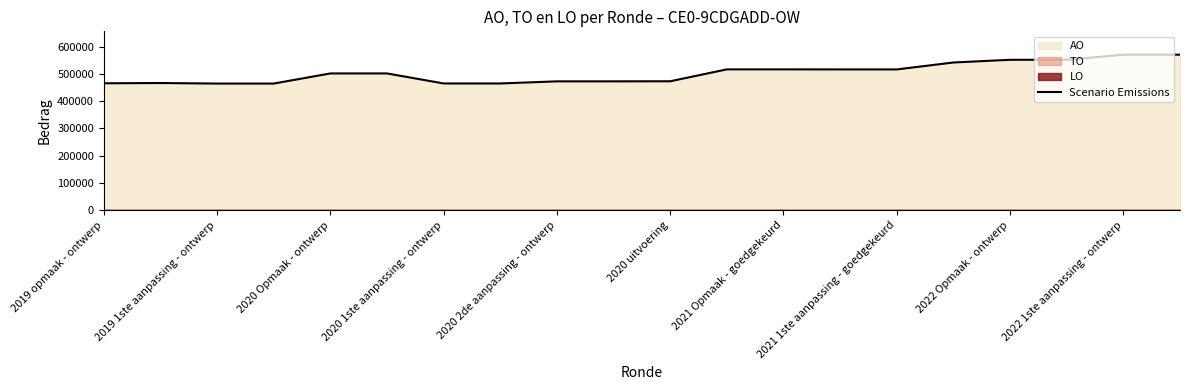

What is the smallest value displayed?

464363